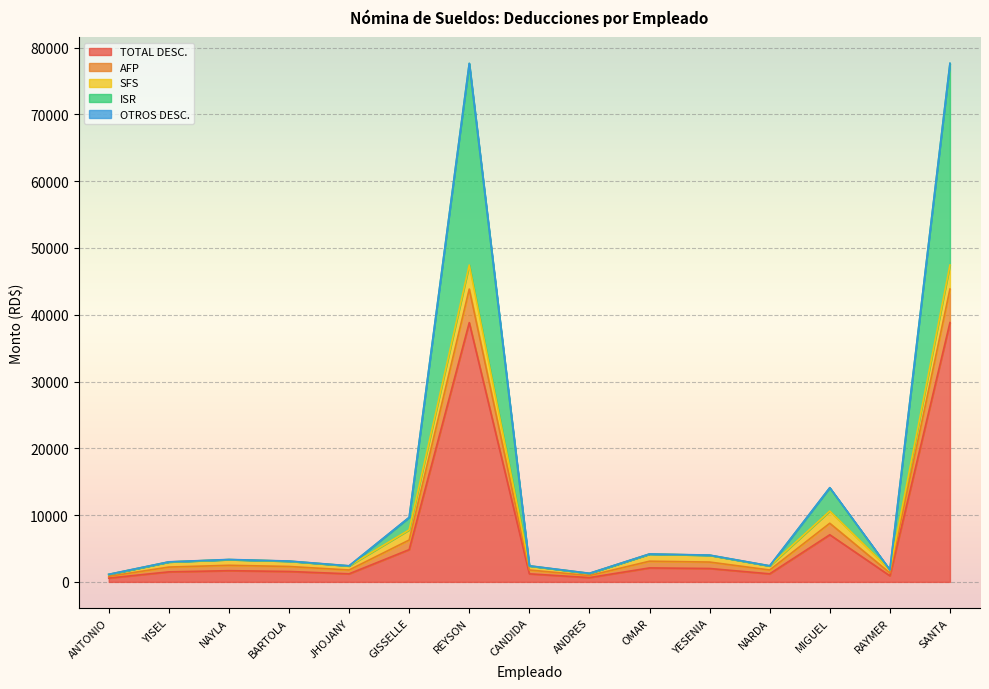

At which label does ISR reach its peak?

REYSON